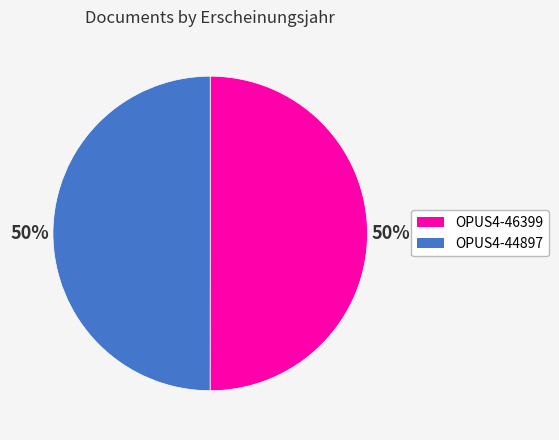

True or false: OPUS4-46399 accounts for 35% of the total.

False